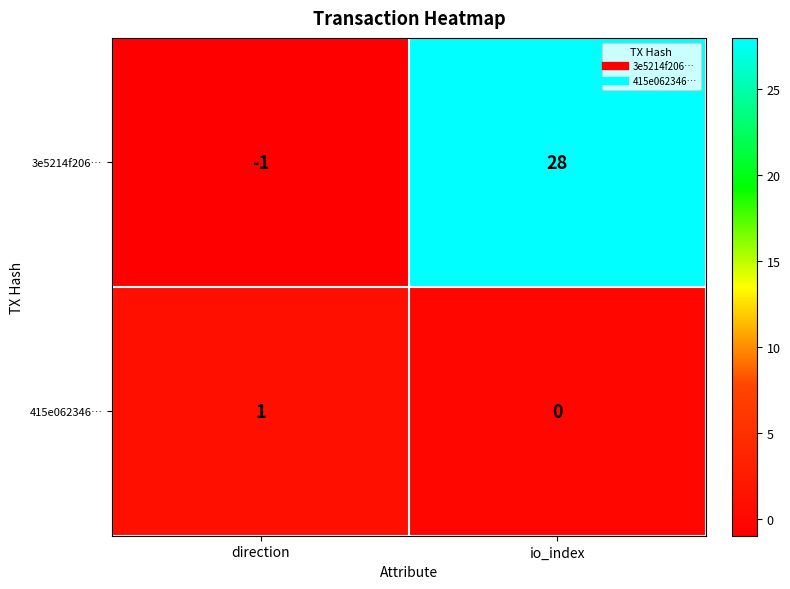

Count the number of data series in this chart.

2